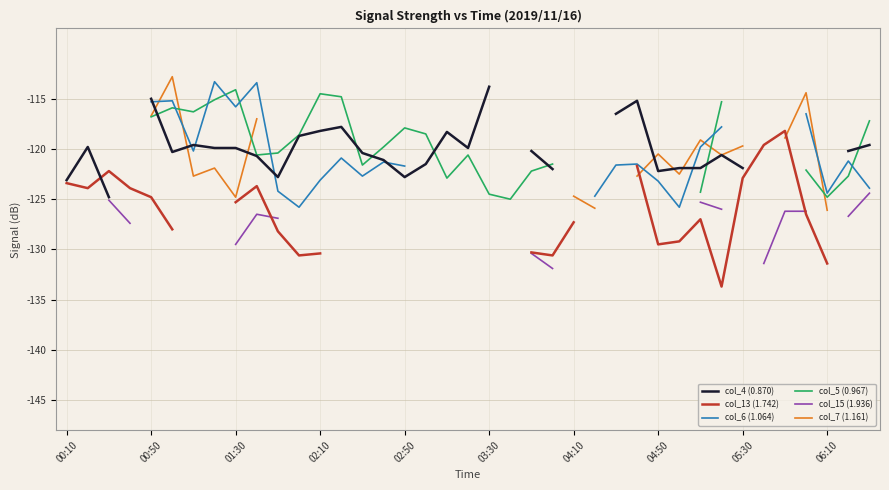

Which series has the widest spread of values?

col_13 (1.742)